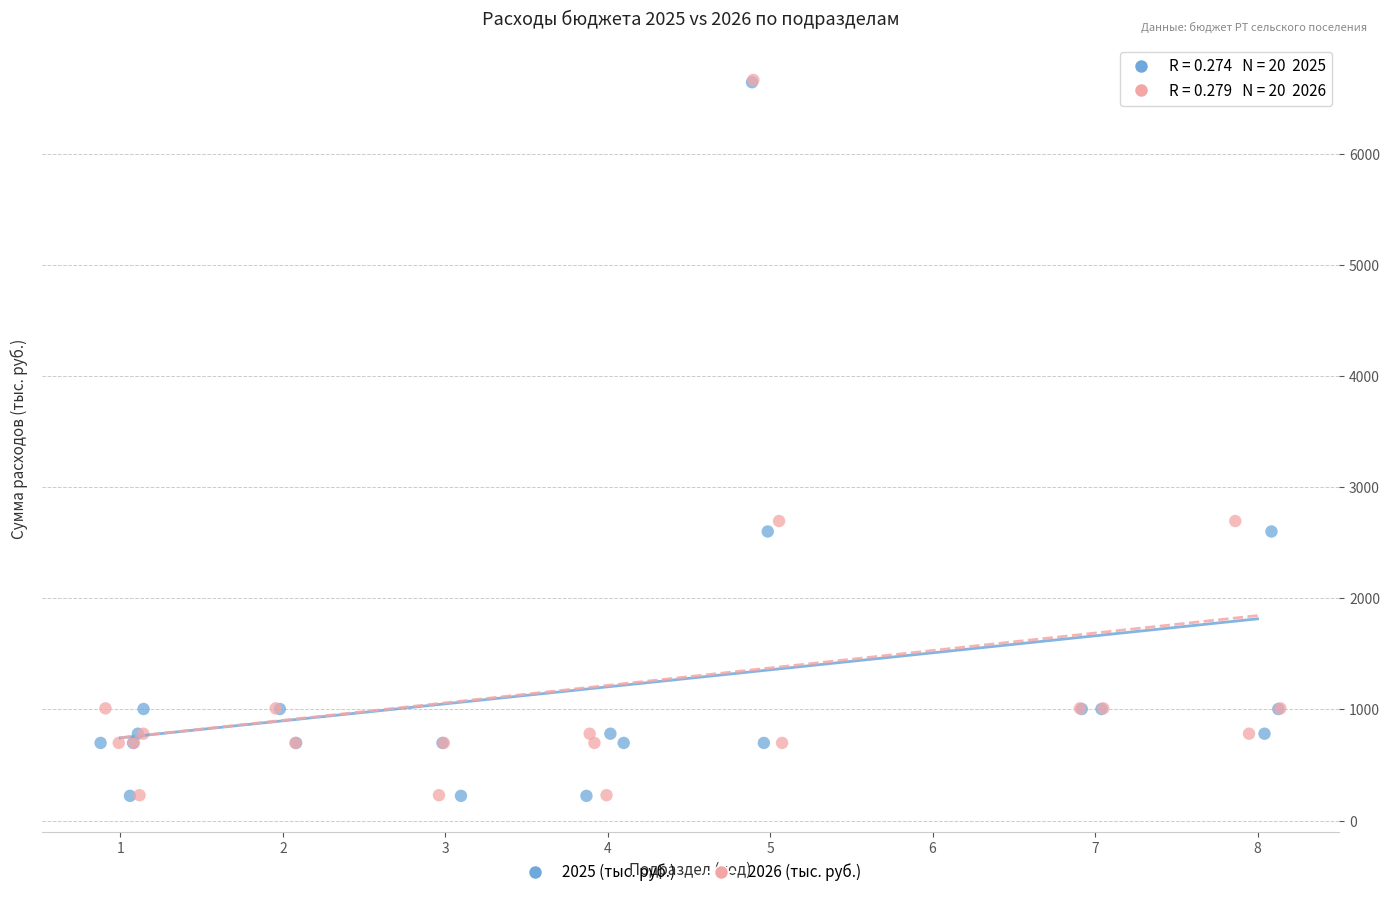

Which series has the widest spread of Y values?

2026 (тыс. руб.)